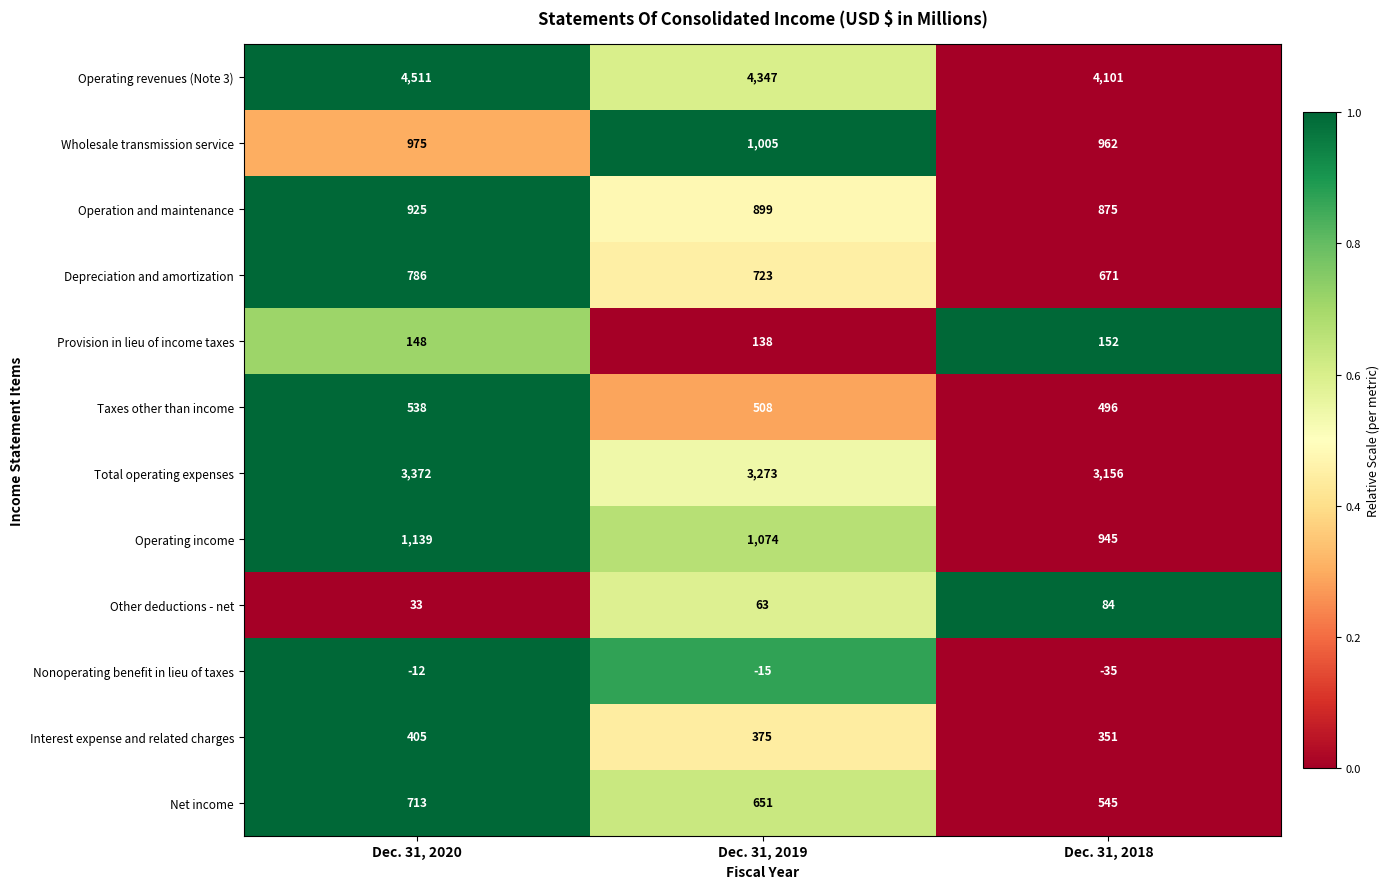

How many data points does each series have?

3